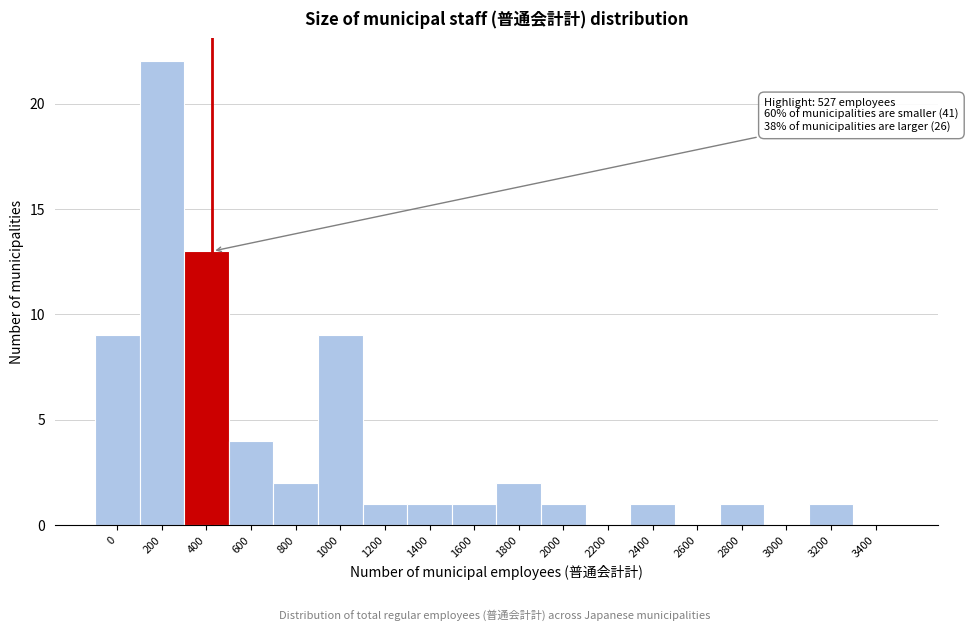

Reading left to right, extract all data points from this chart.

0=9	200=22	400=13	600=4	800=2	1000=9	1200=1	1400=1	1600=1	1800=2	2000=1	2200=0	2400=1	2600=0	2800=1	3000=0	3200=1	3400=0